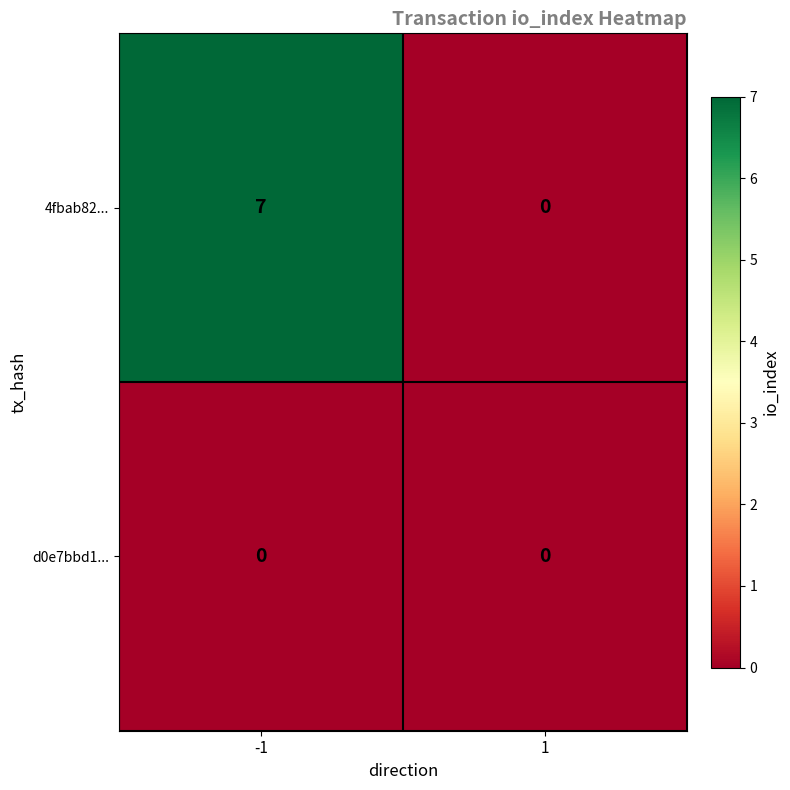

What is the difference between the maximum and minimum values in the 4fbab82... series?

7